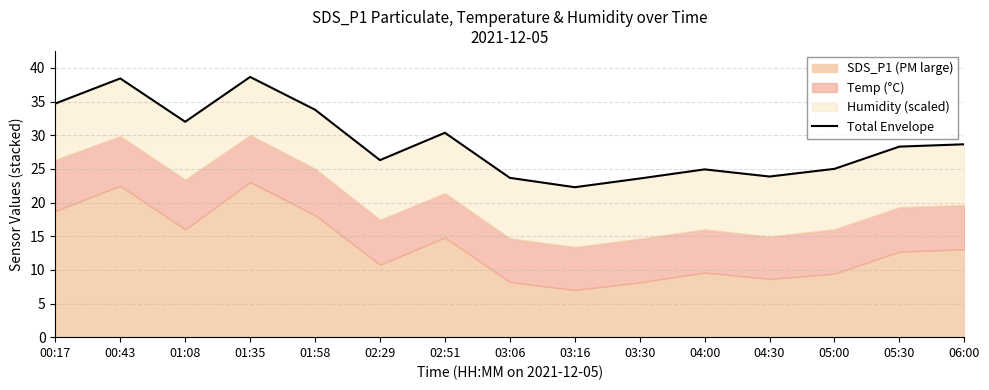

Reading right to left, what are all the values shown in this chart?

06:00=28.7	05:30=28.3	05:00=25.0	04:30=23.9	04:00=24.9	03:30=23.6	03:16=22.3	03:06=23.7	02:51=30.4	02:29=26.3	01:58=33.8	01:35=38.7	01:08=32.0	00:43=38.4	00:17=34.7